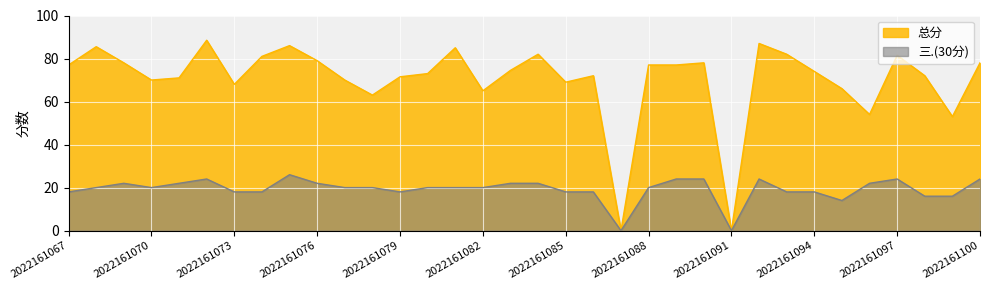

Which series has the widest spread of values?

总分